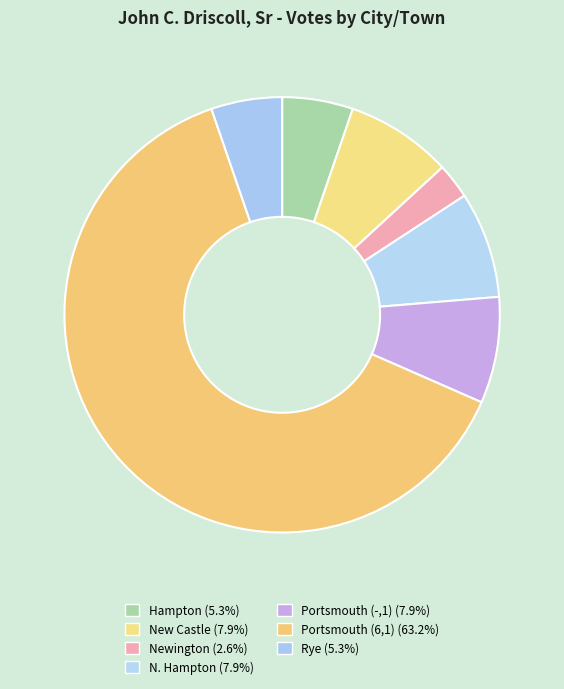

Count the number of slices in the pie.

7